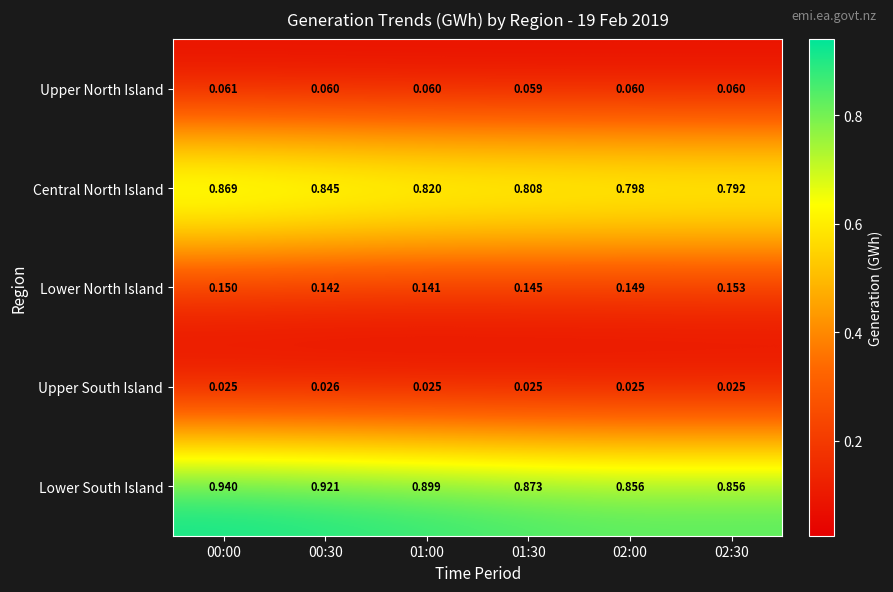

Which series has the largest total across all categories?

Lower South Island